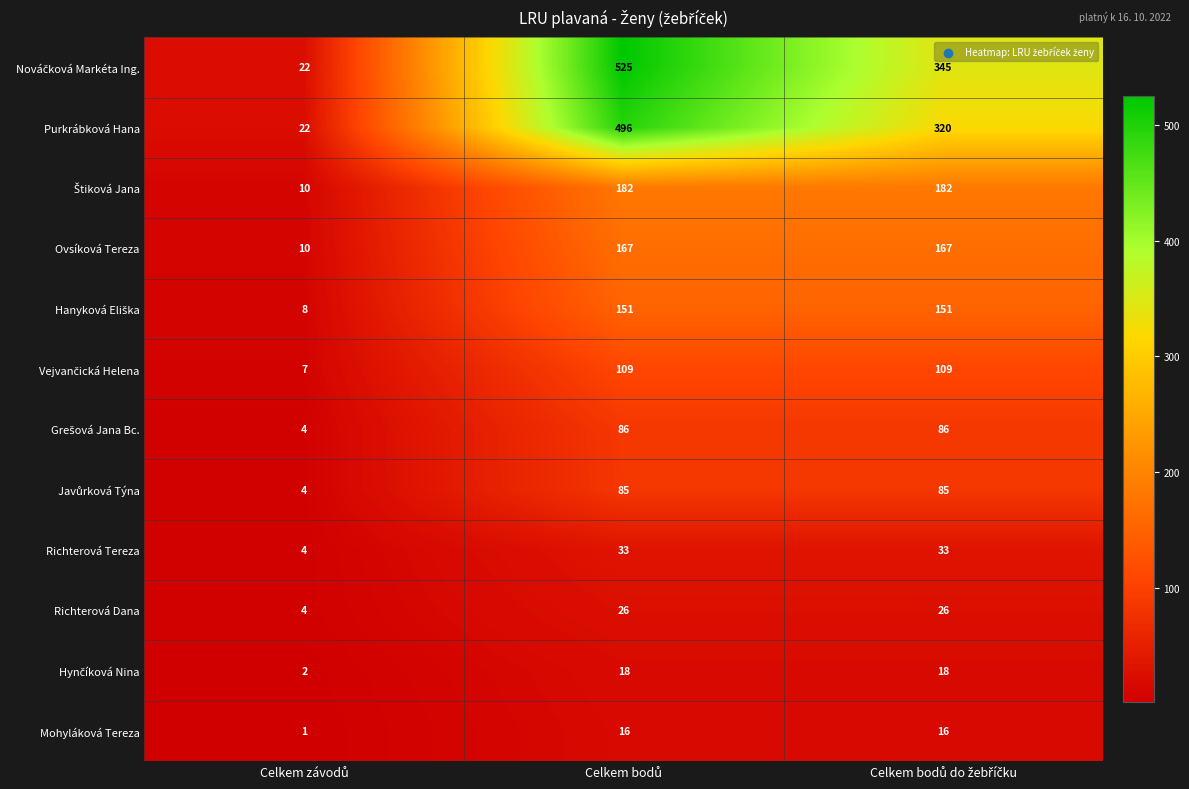

What is the sum of all Ovsíková Tereza values?

344